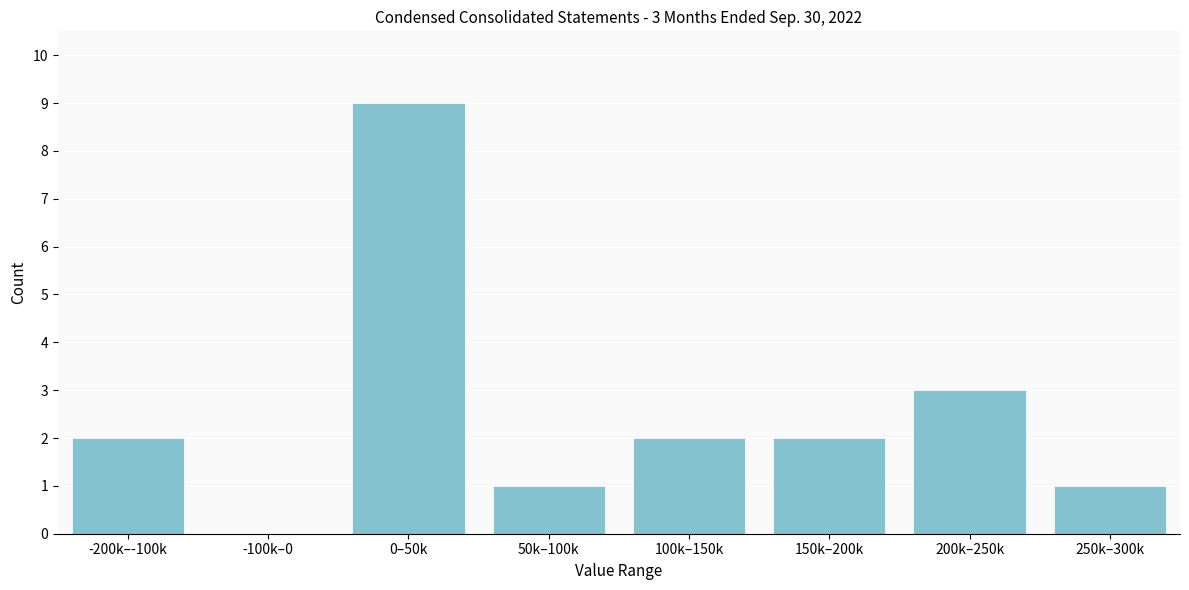

Reading left to right, transcribe all the data shown in this chart.

-200k–-100k=2	-100k–0=0	0–50k=9	50k–100k=1	100k–150k=2	150k–200k=2	200k–250k=3	250k–300k=1